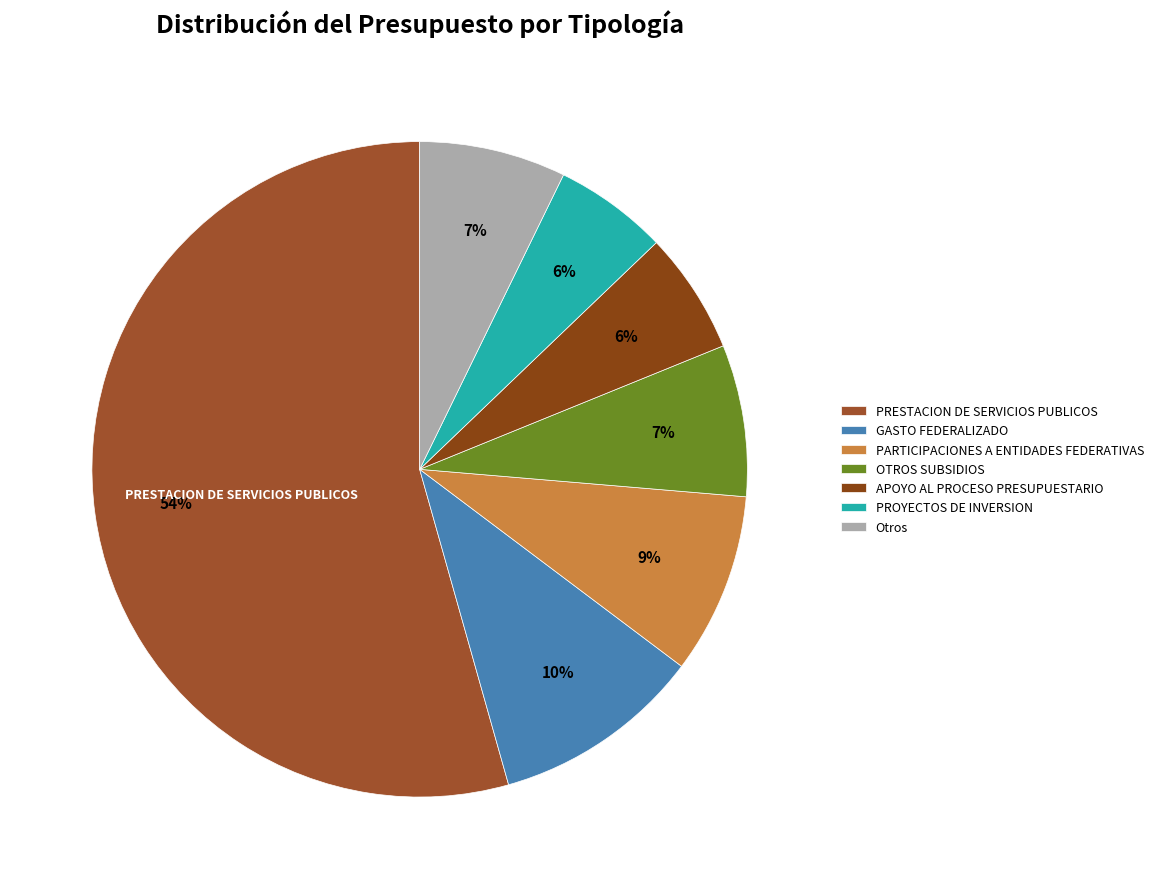

Is PARTICIPACIONES A ENTIDADES FEDERATIVAS the majority of the pie?

No